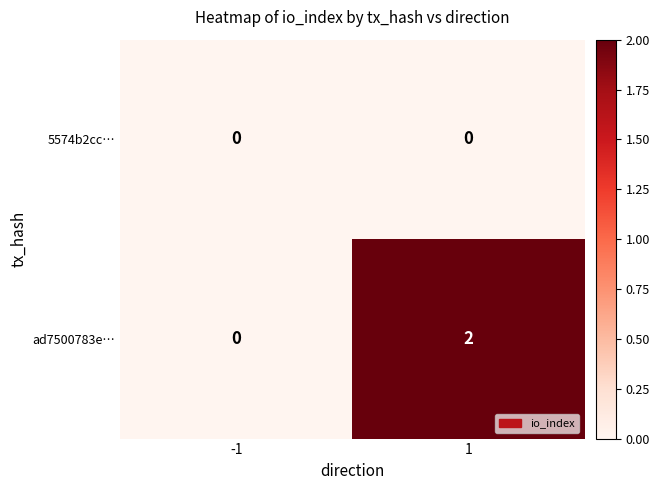

Rank the series by their average value, from lowest to highest.

5574b2cc…, ad7500783e…